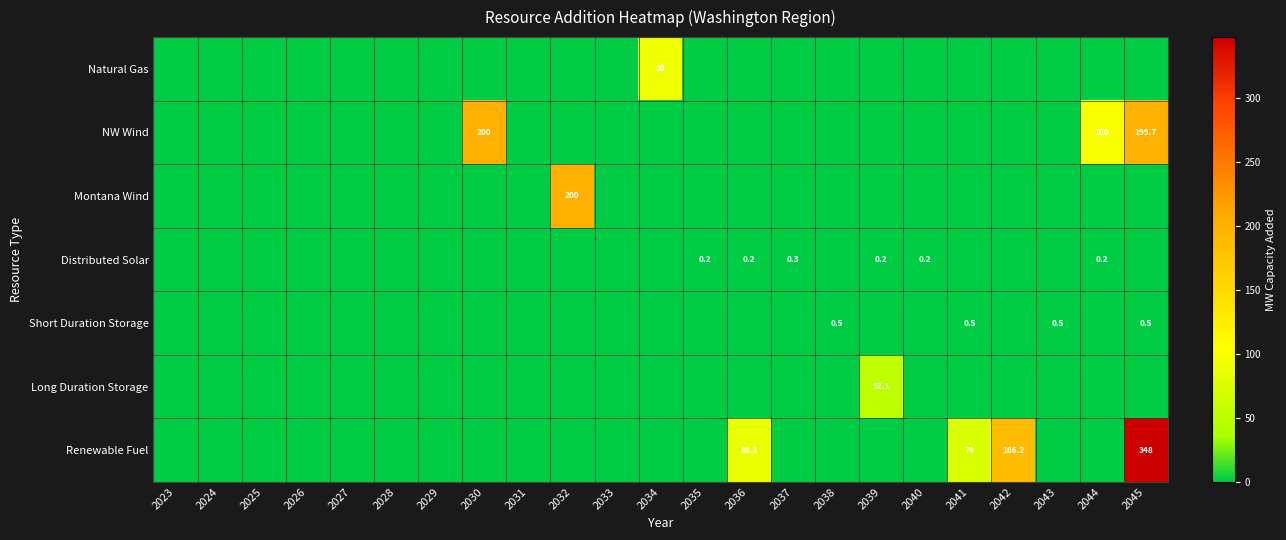

Which category has the lowest value across all series?

2023